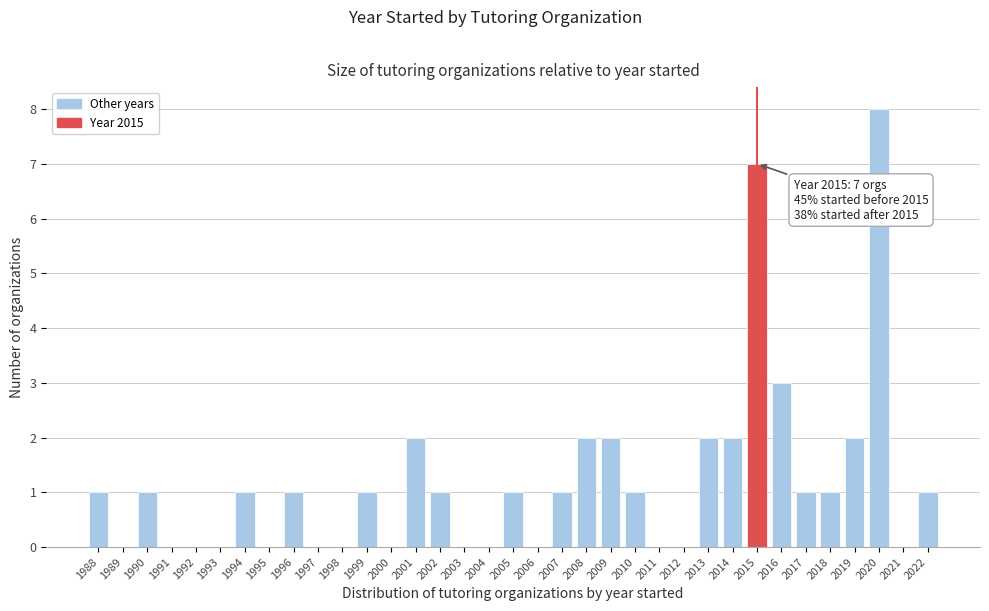

Which range on the x-axis has the tallest bar?

2019.5 to 2020.5